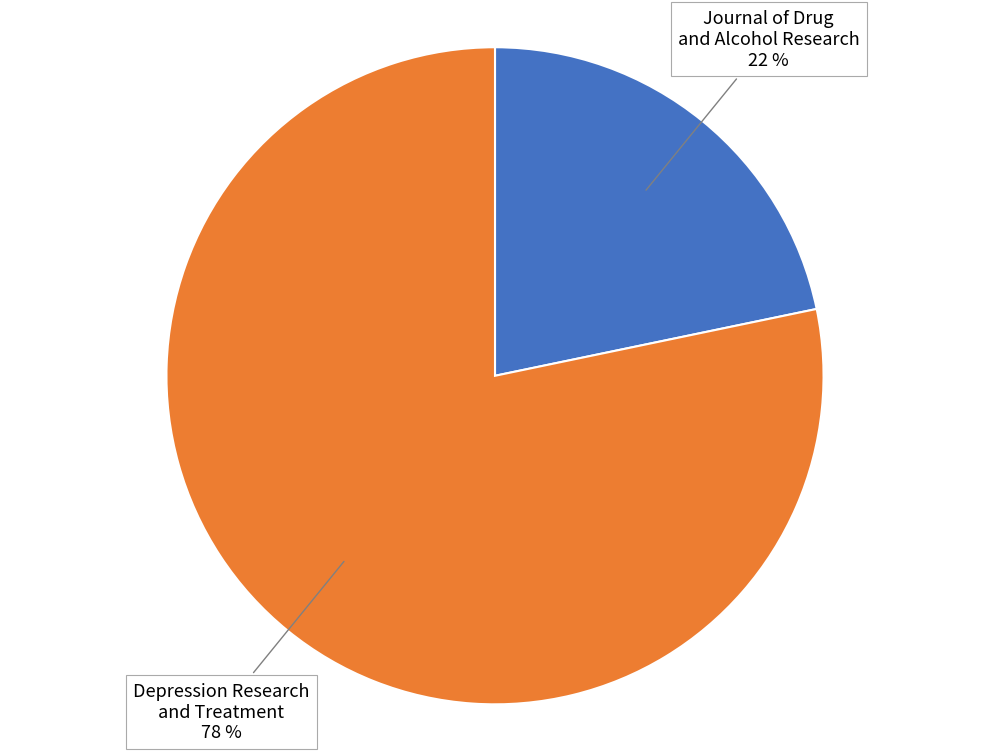

Is the sum of Journal of Drug and Alcohol Research and Depression Research and Treatment greater than half?

Yes